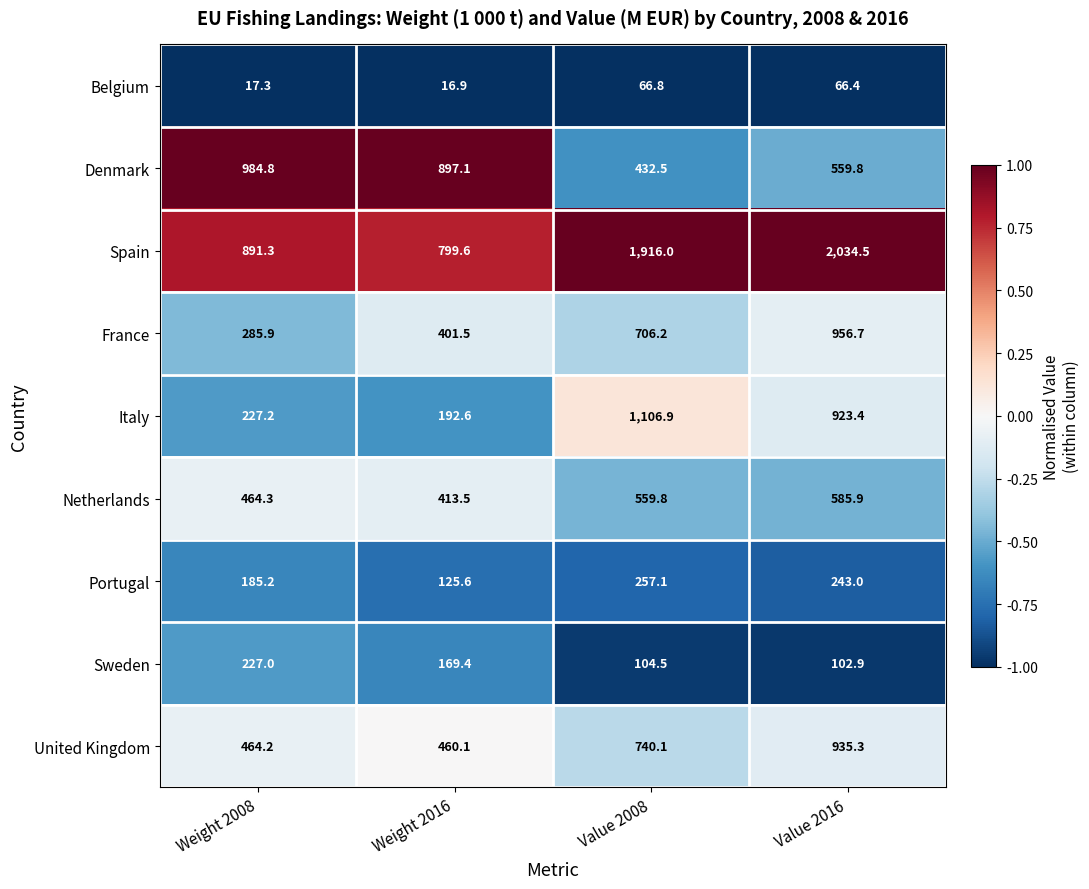

At Value 2008, list the series in order from largest to smallest.

Spain, Italy, United Kingdom, France, Netherlands, Denmark, Portugal, Sweden, Belgium